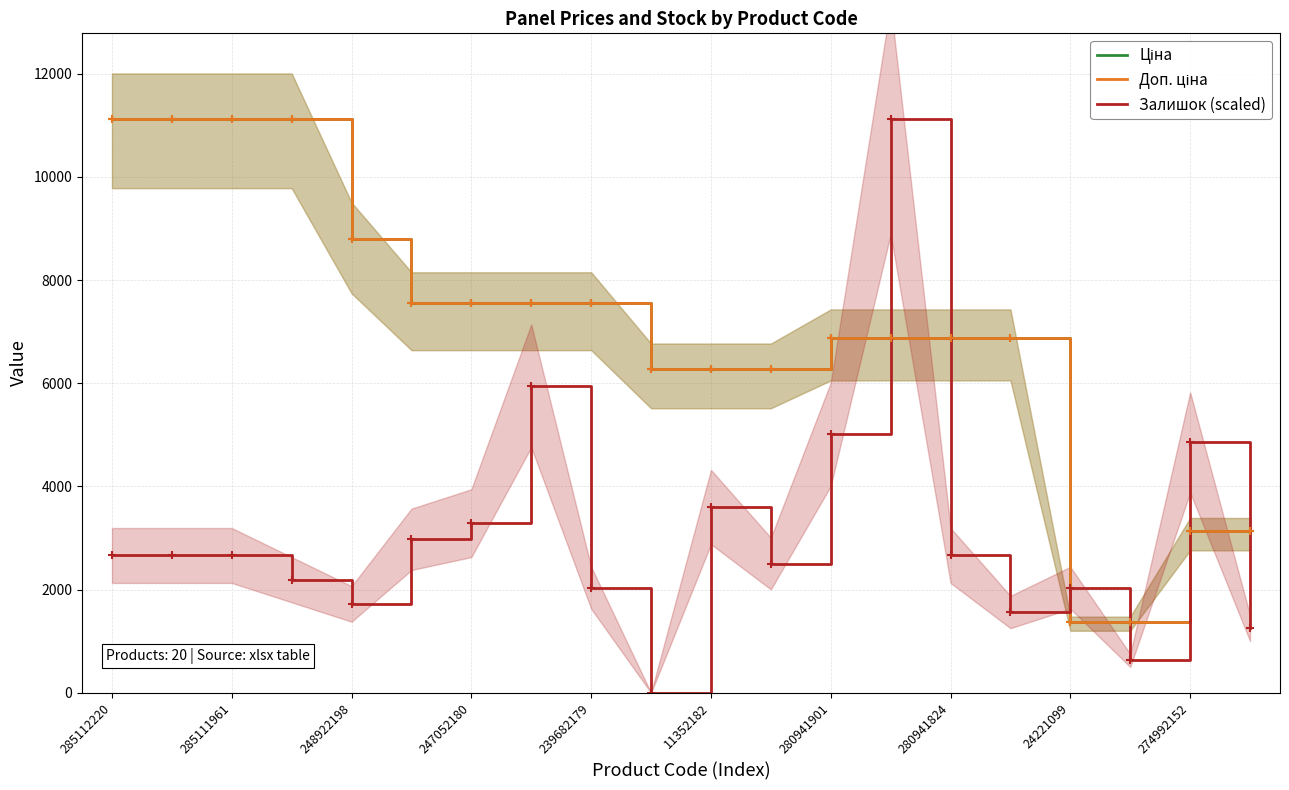

After their last crossing, which series has the higher values: Доп. ціна or Ціна?

Доп. ціна